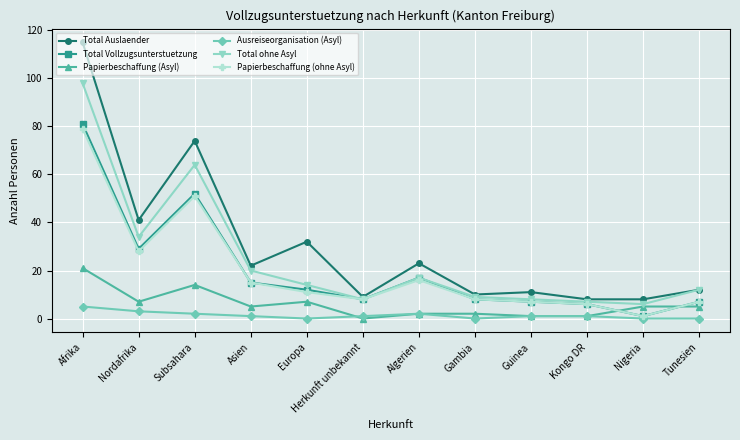

What value does the Papierbeschaffung (ohne Asyl) series have at Kongo DR, to the nearest 5?

5